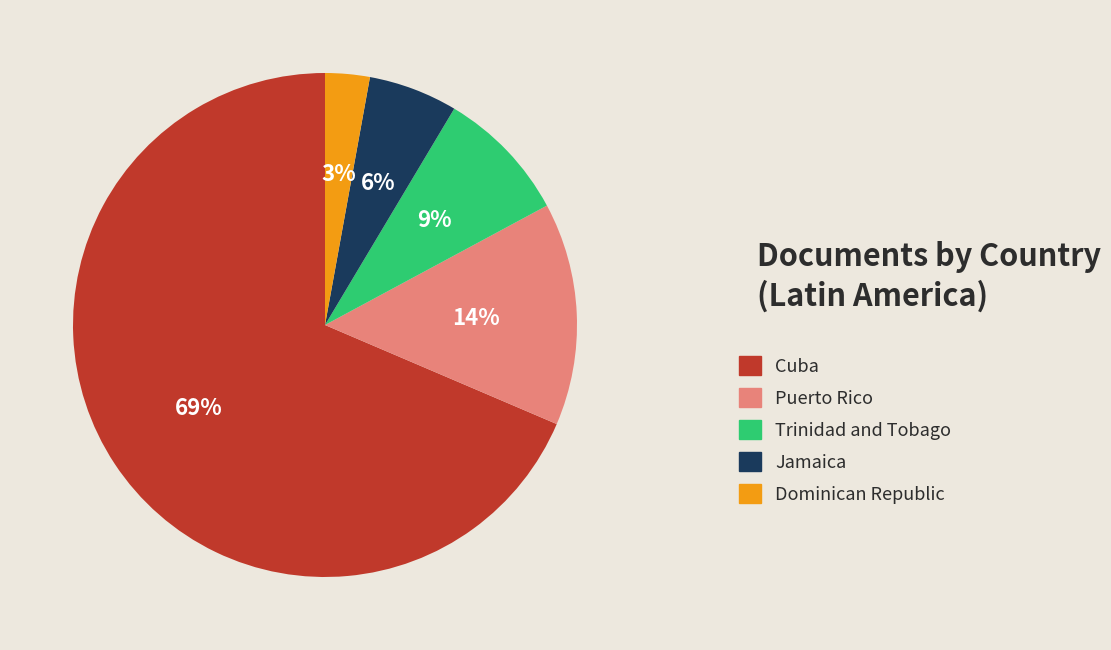

Is there a majority slice in this chart?

Yes